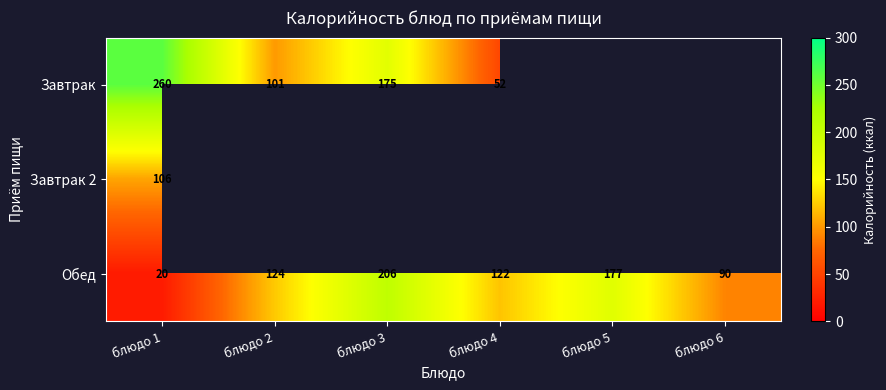

Count the number of data series in this chart.

3